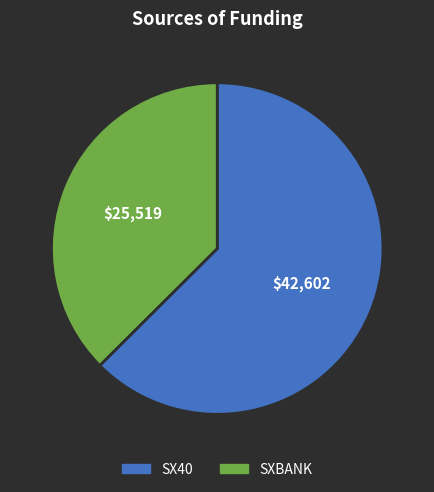

Which category has the biggest portion of the pie?

SX40